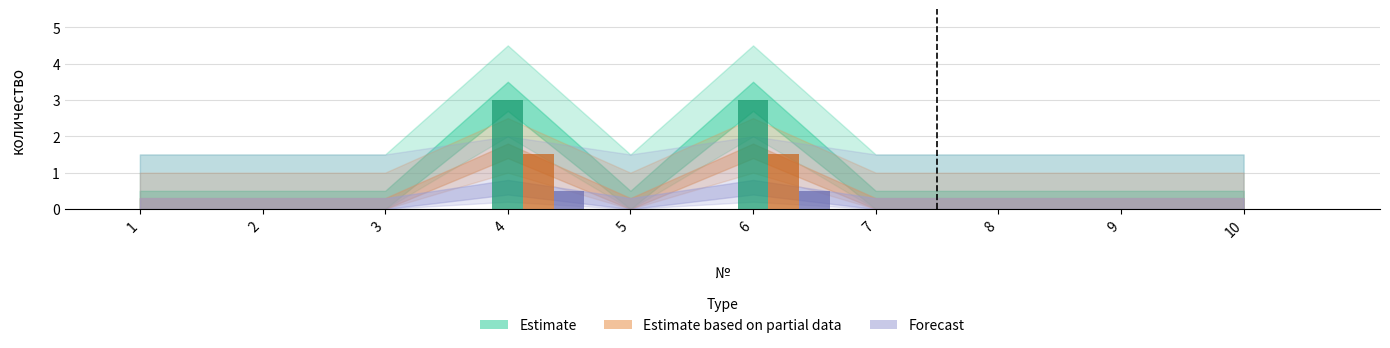

How many values in the Forecast series exceed 0?

2